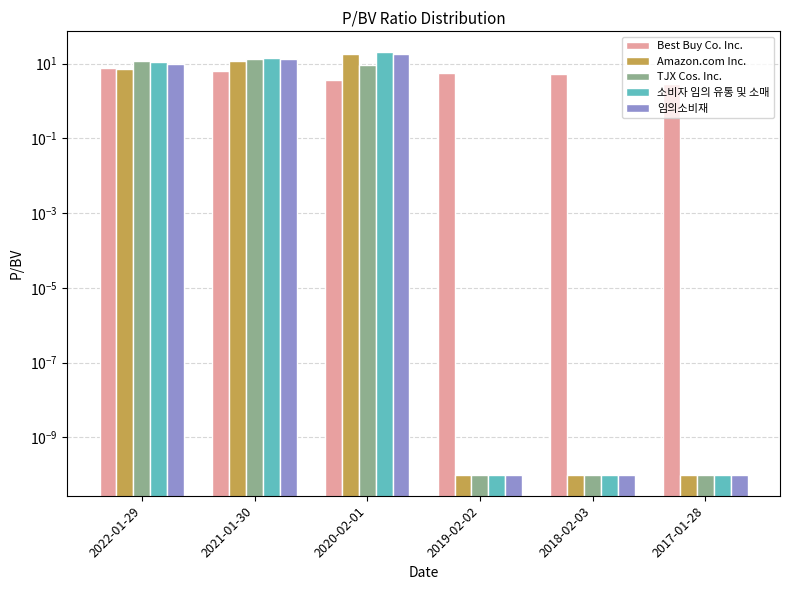

What is the value of the 임의소비재 bar at the 1st from the left?

9.6